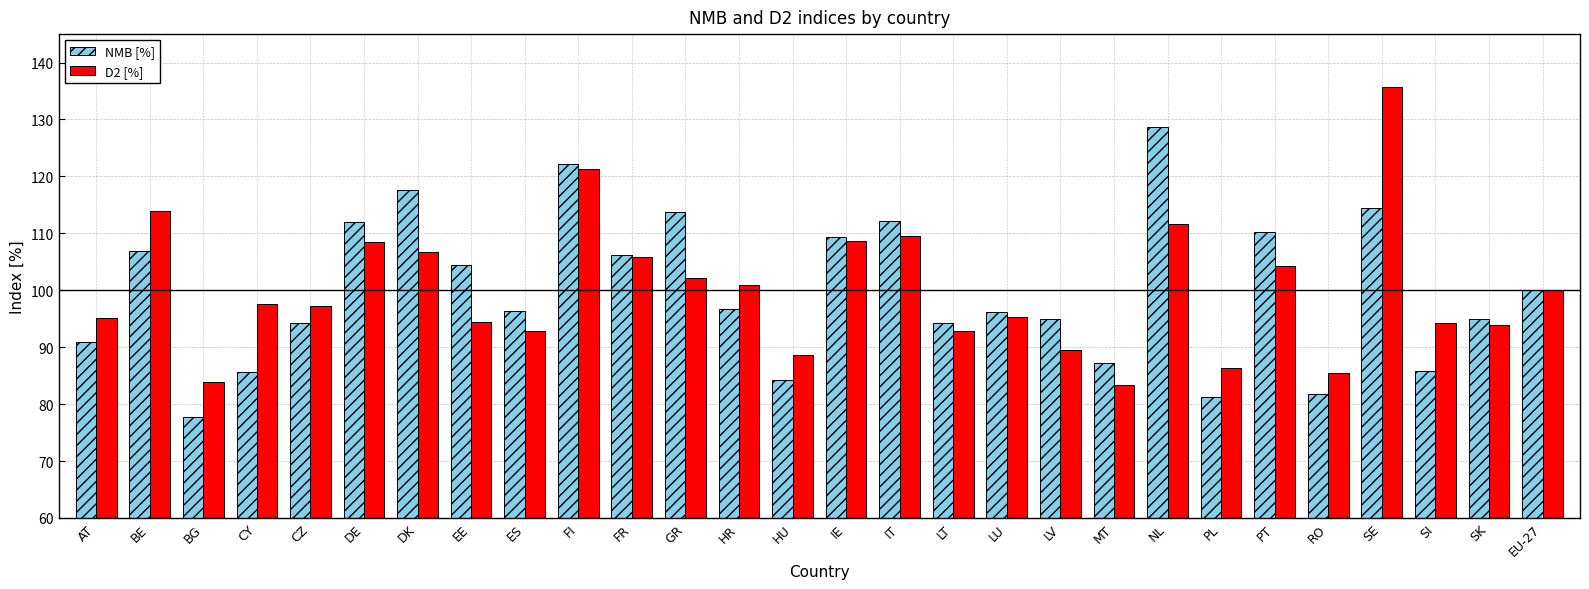

True or false: NMB [%] has a value of 36.1 at PL.

False